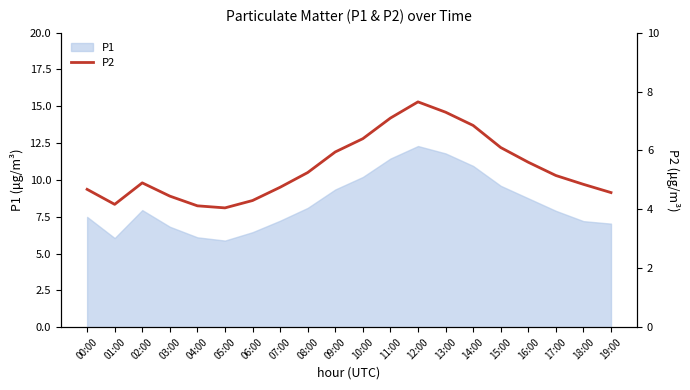

What position from the right is 16:00?

4